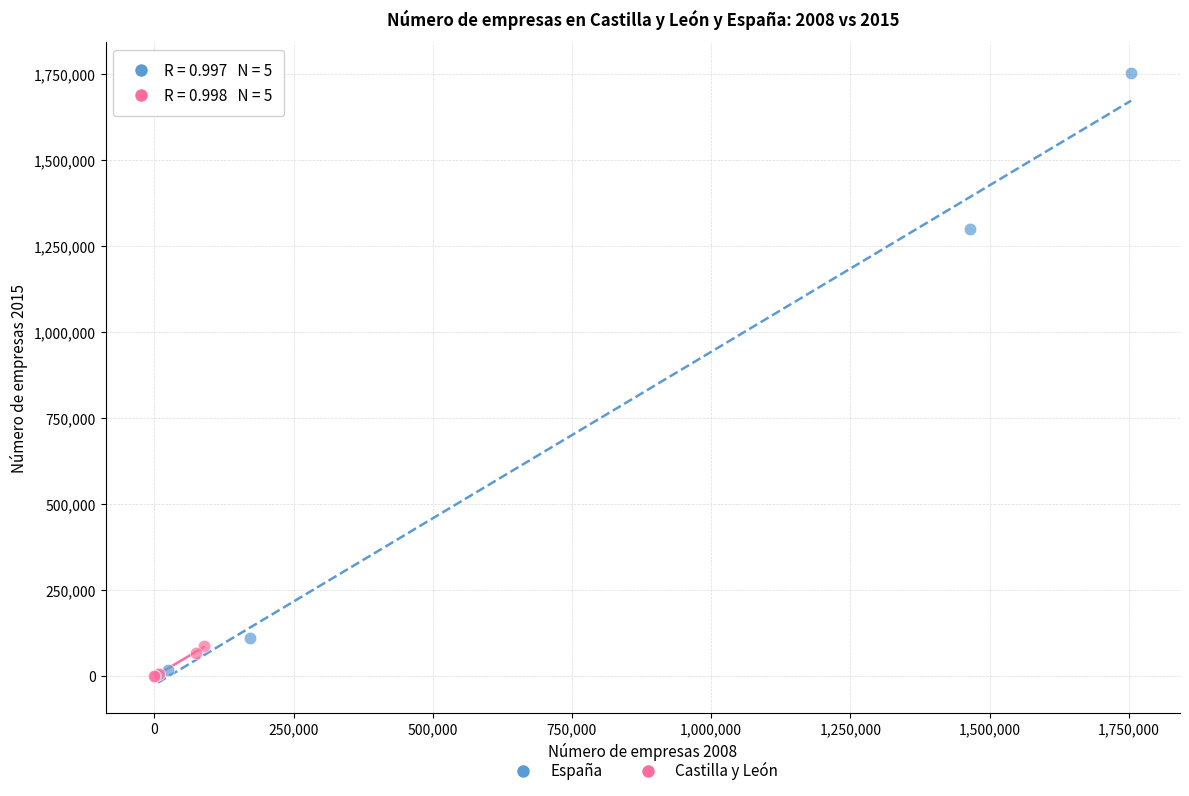

Which series has the largest Y range (max minus min)?

España